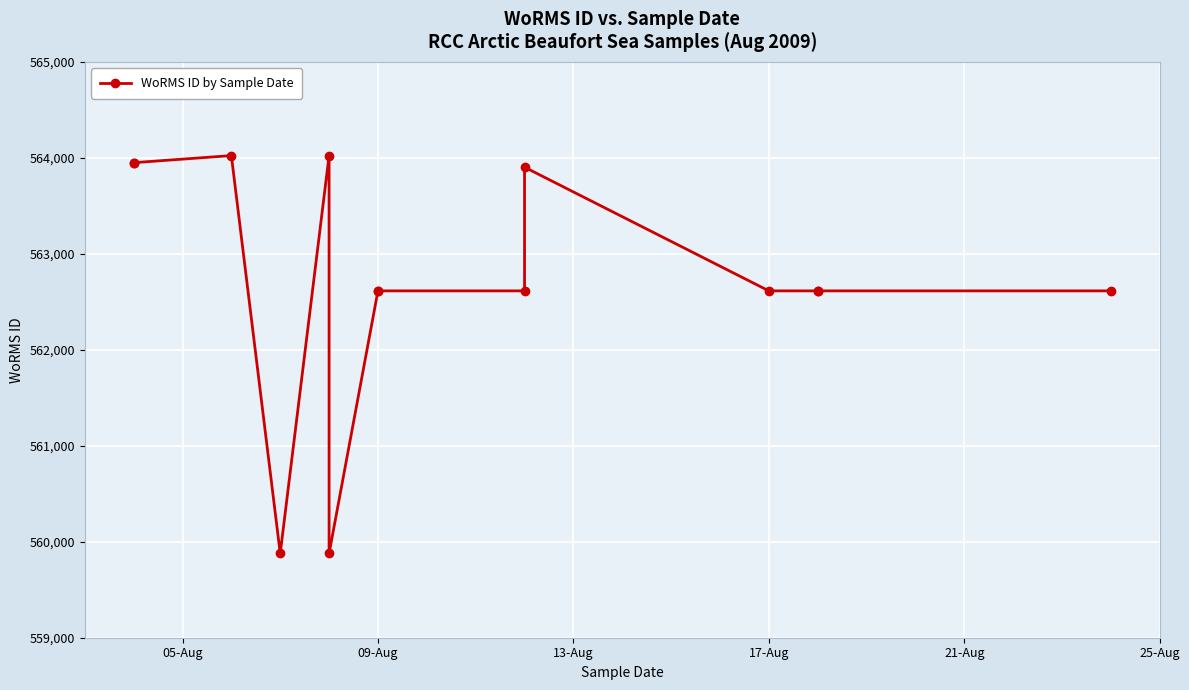

How many lines are shown in the chart?

1